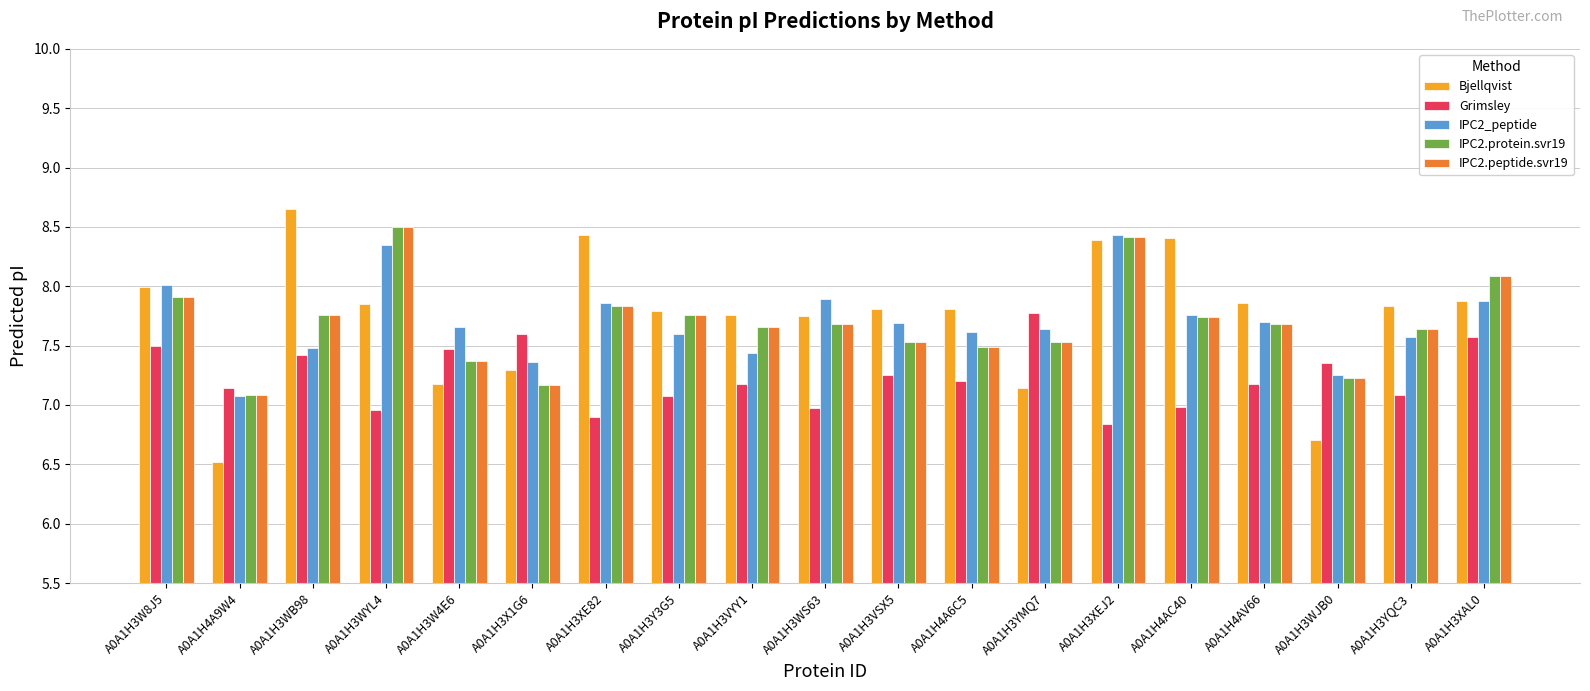

At which category does the chart reach its minimum across all series?

A0A1H4A9W4